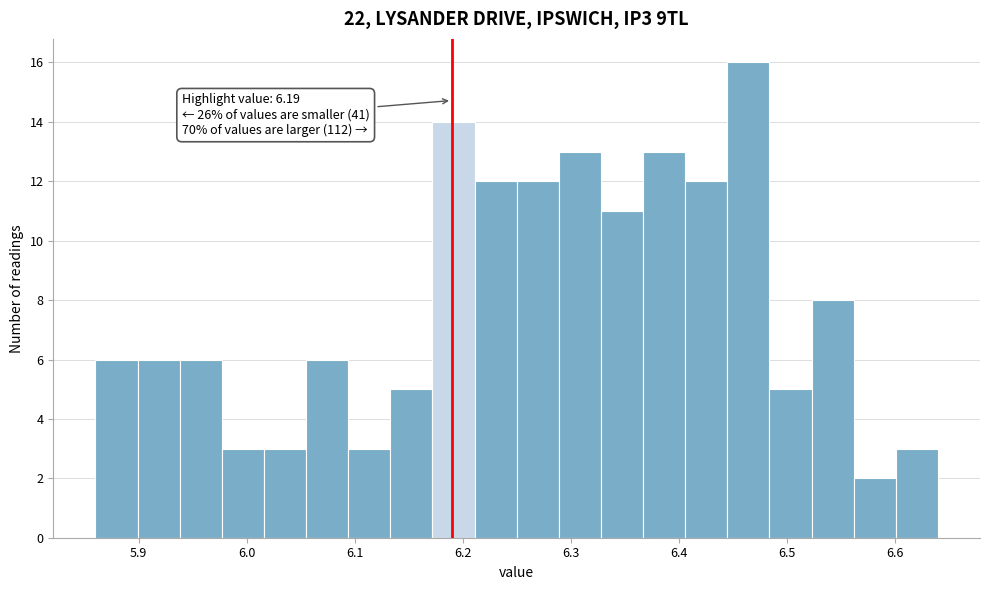

Around what value on the x-axis is the tallest bar? Give the approximate position of its centre, as read against the axis.

6.46